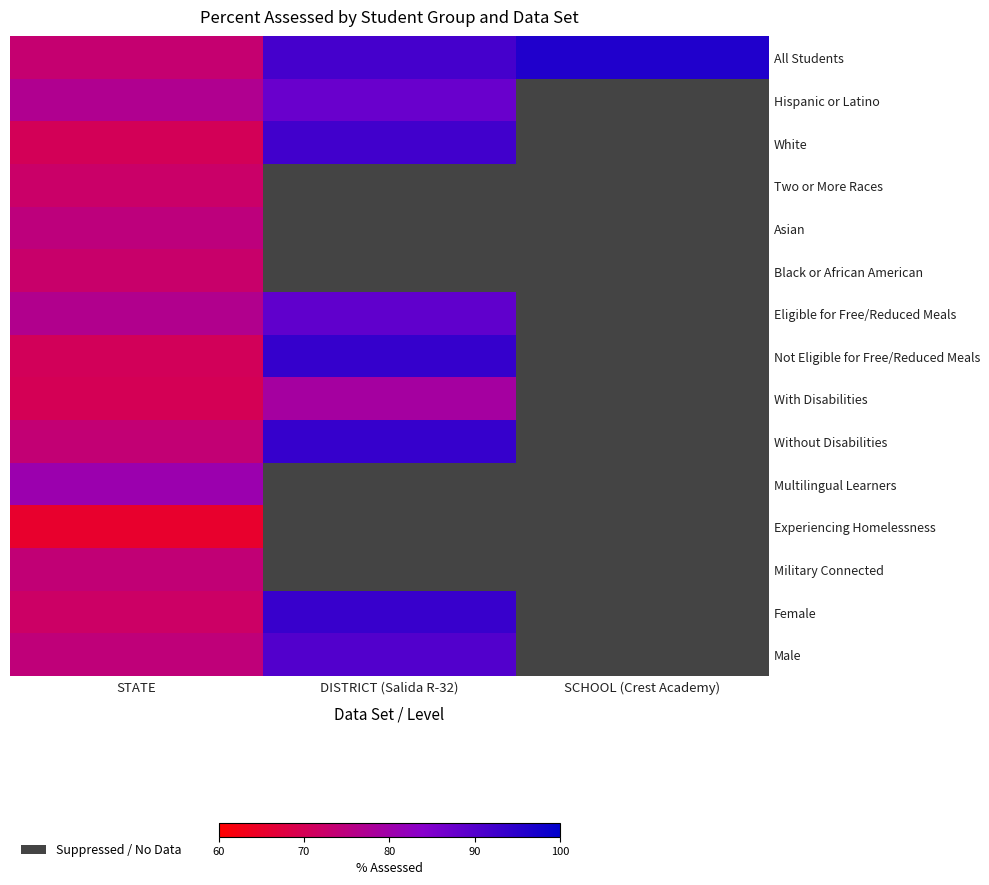

At which category does the chart reach its minimum across all series?

STATE